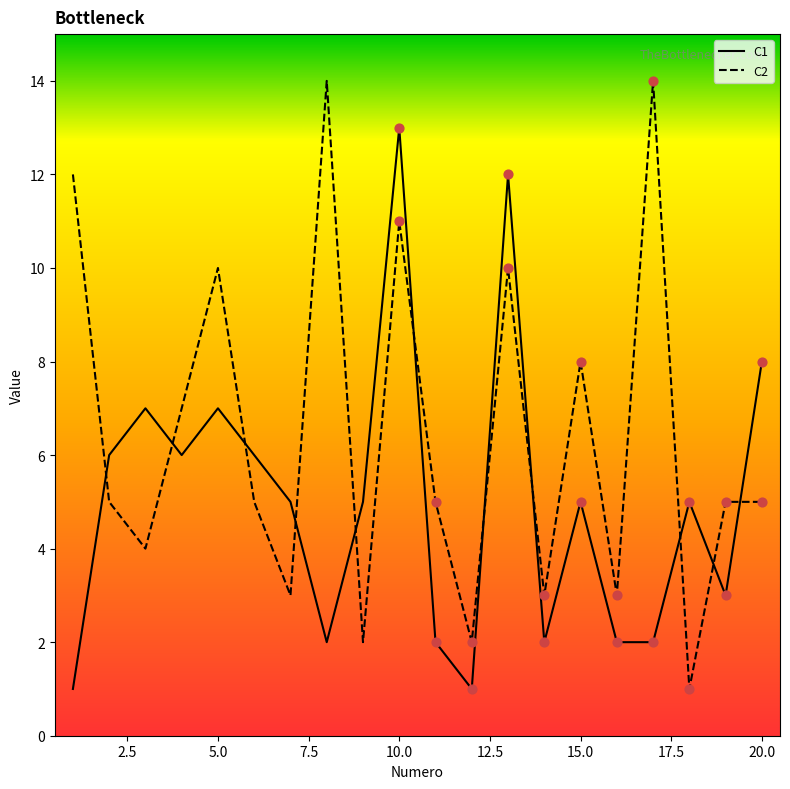

At how many categories does at least one series exceed 11?

5